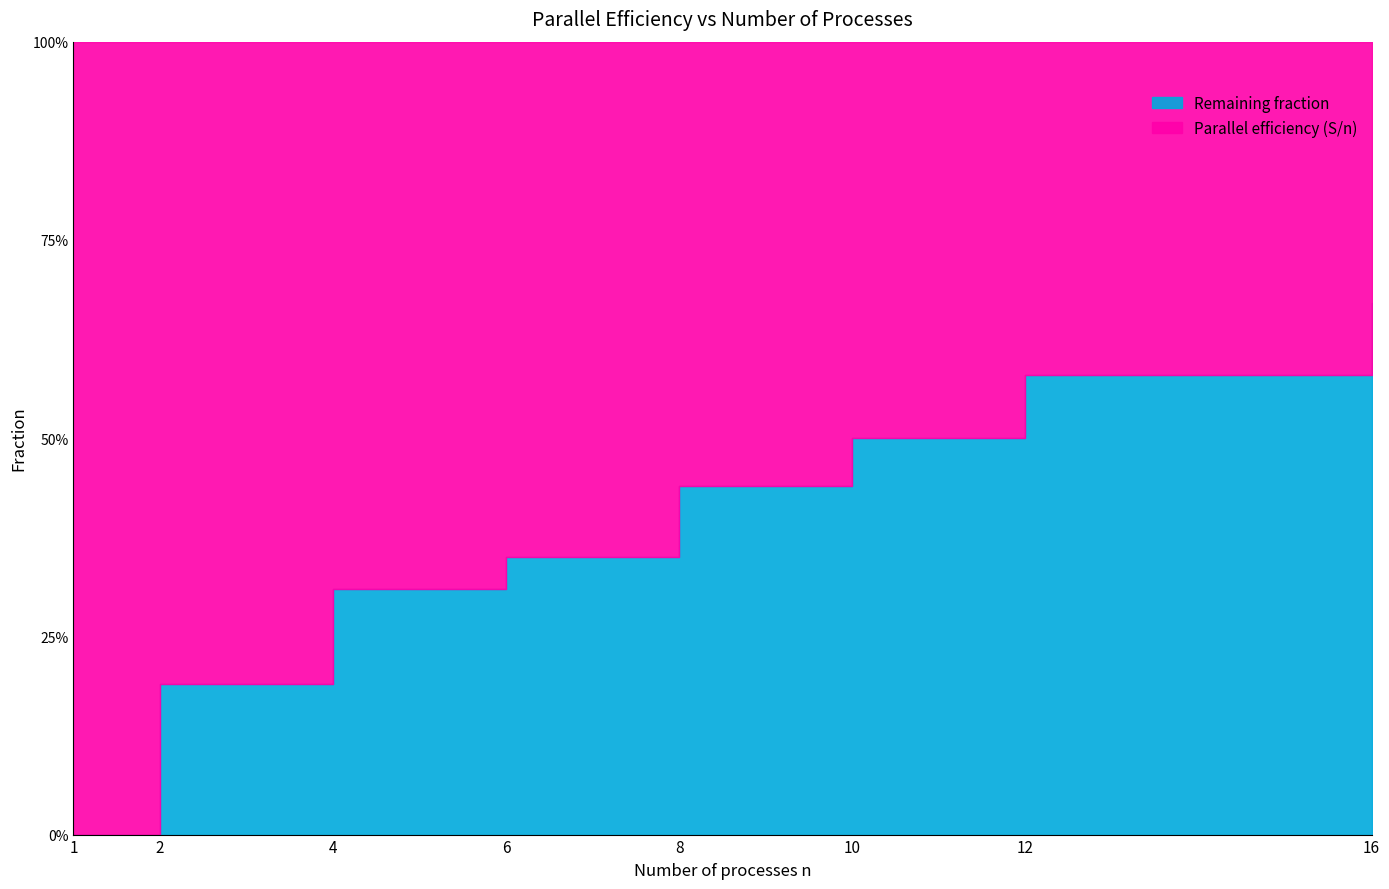

How many data points does each series have?

8